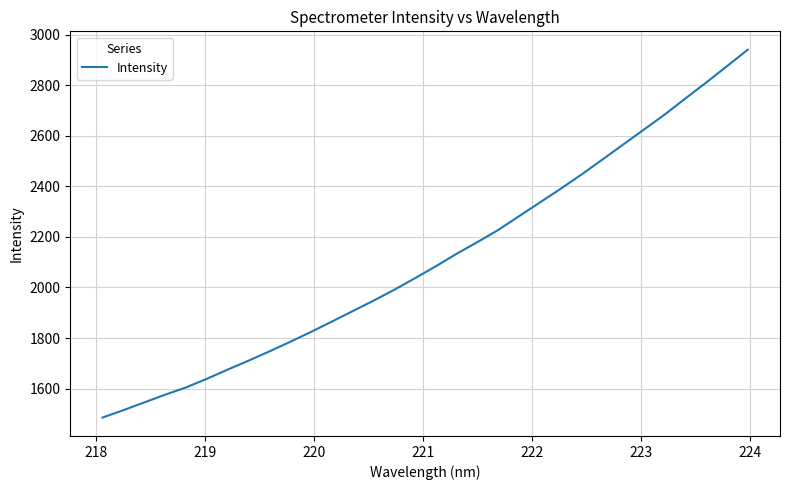

What is the smallest value displayed?

1485.6